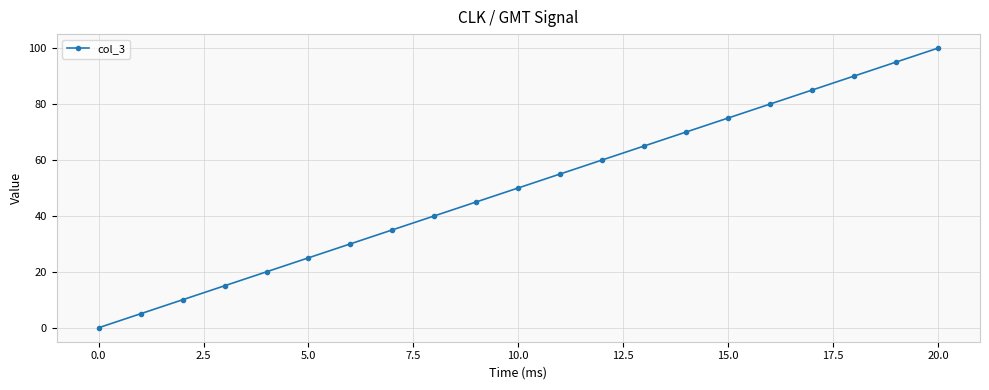

True or false: the data has more than 0 interior local peaks.

False